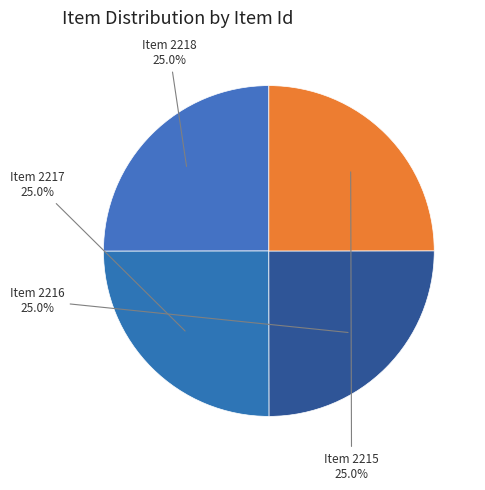

To the nearest percent, what is the average slice percentage?

25%